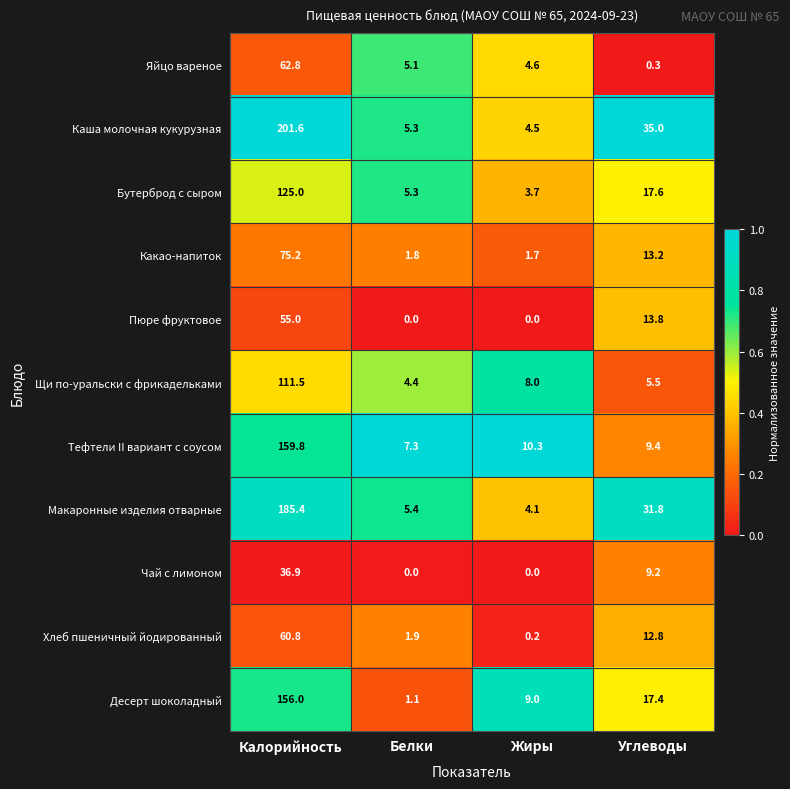

Is it true that Десерт шоколадный equals 275.8 at Калорийность?

False